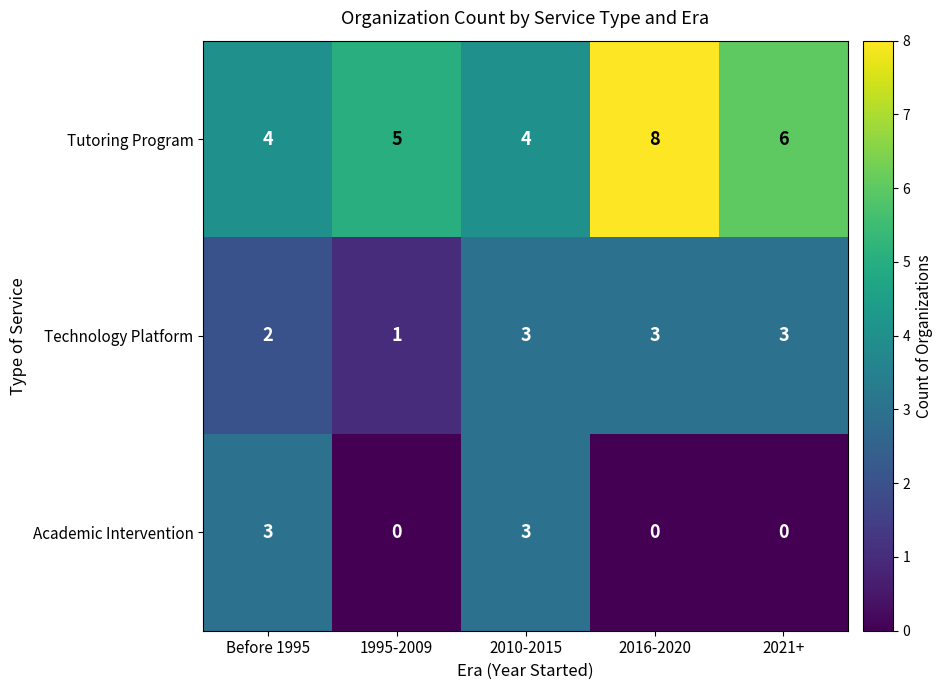

Which series has the largest total across all categories?

Tutoring Program